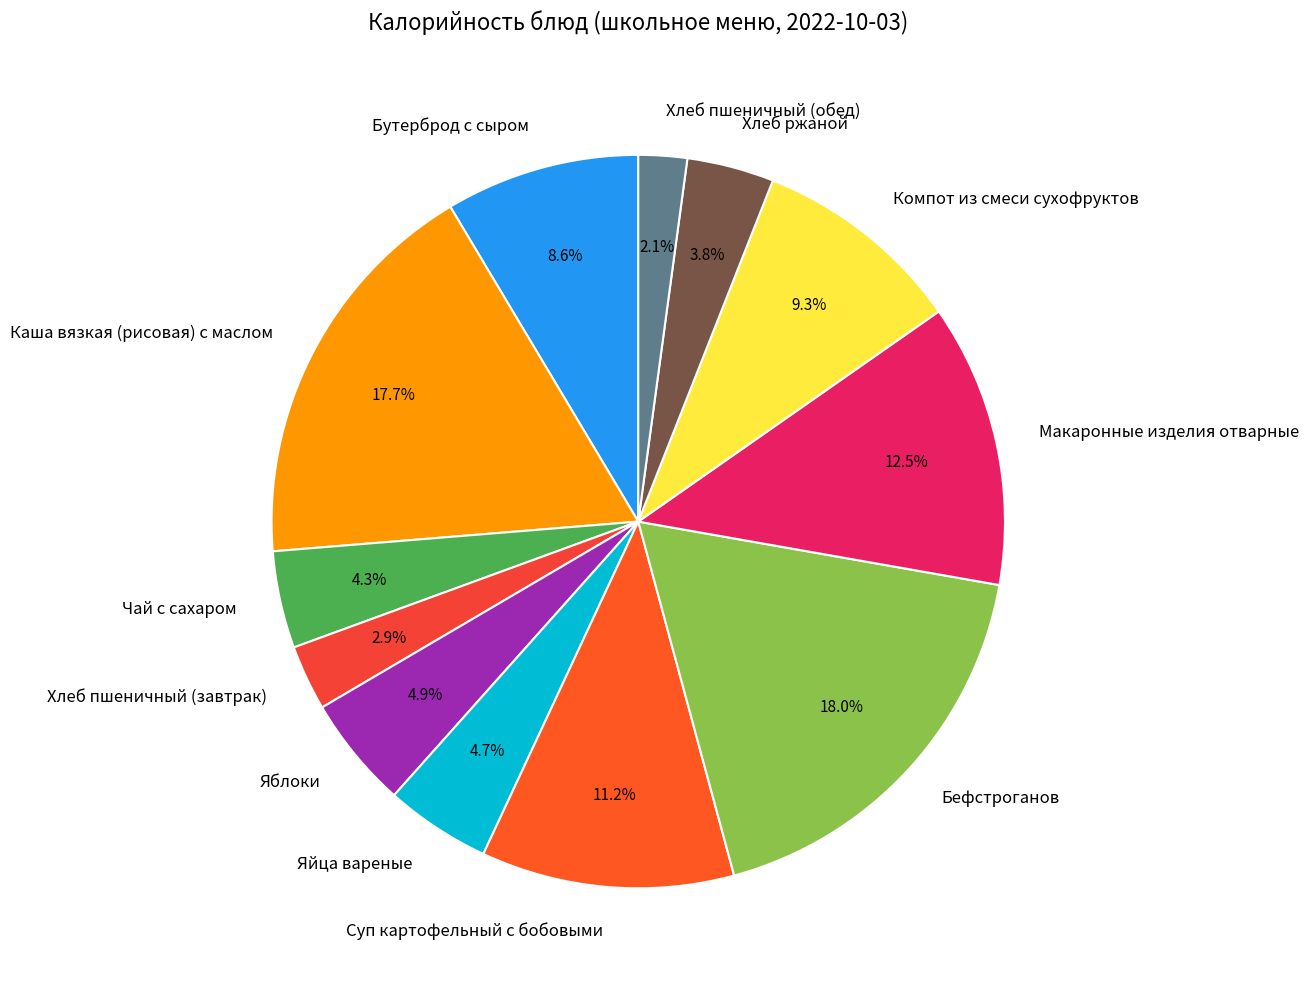

What is the smallest slice in the pie chart?

Хлеб пшеничный (обед)